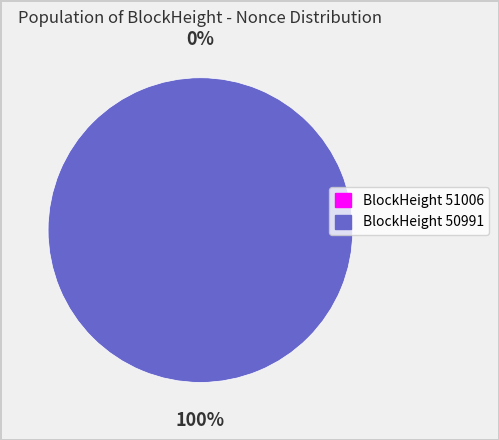

The 50991 slice represents 95% of the pie. True or false?

False